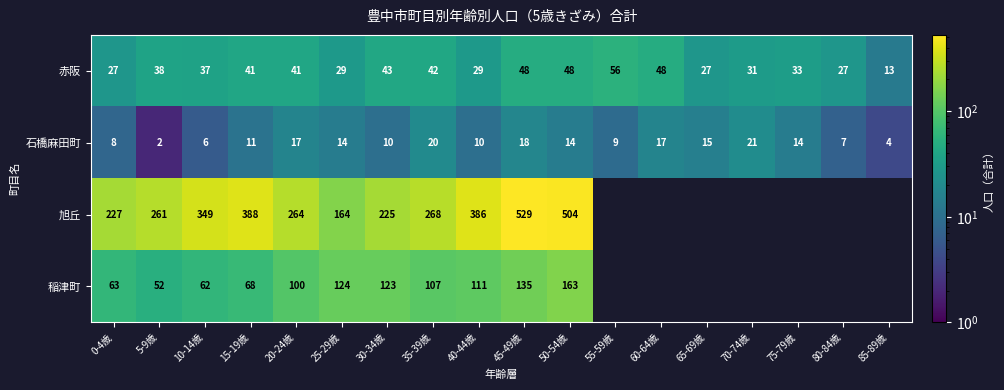

At 50-54歳, list the series in order from largest to smallest.

旭丘, 稲津町, 赤阪, 石橋麻田町